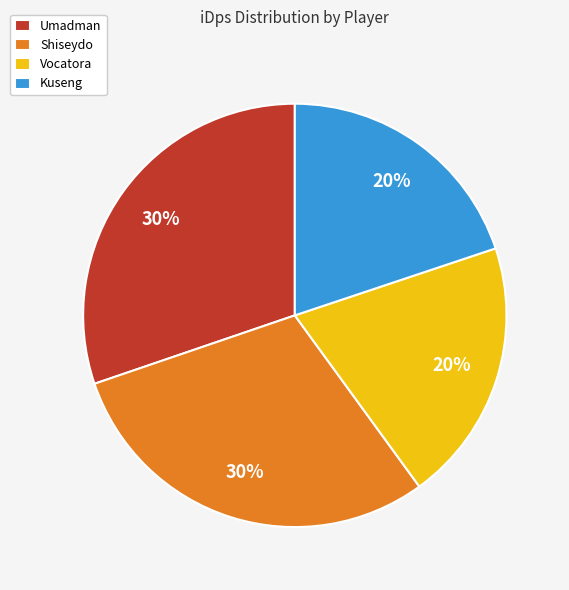

To the nearest percent, what is the combined percentage of Shiseydo and Kuseng?

50%